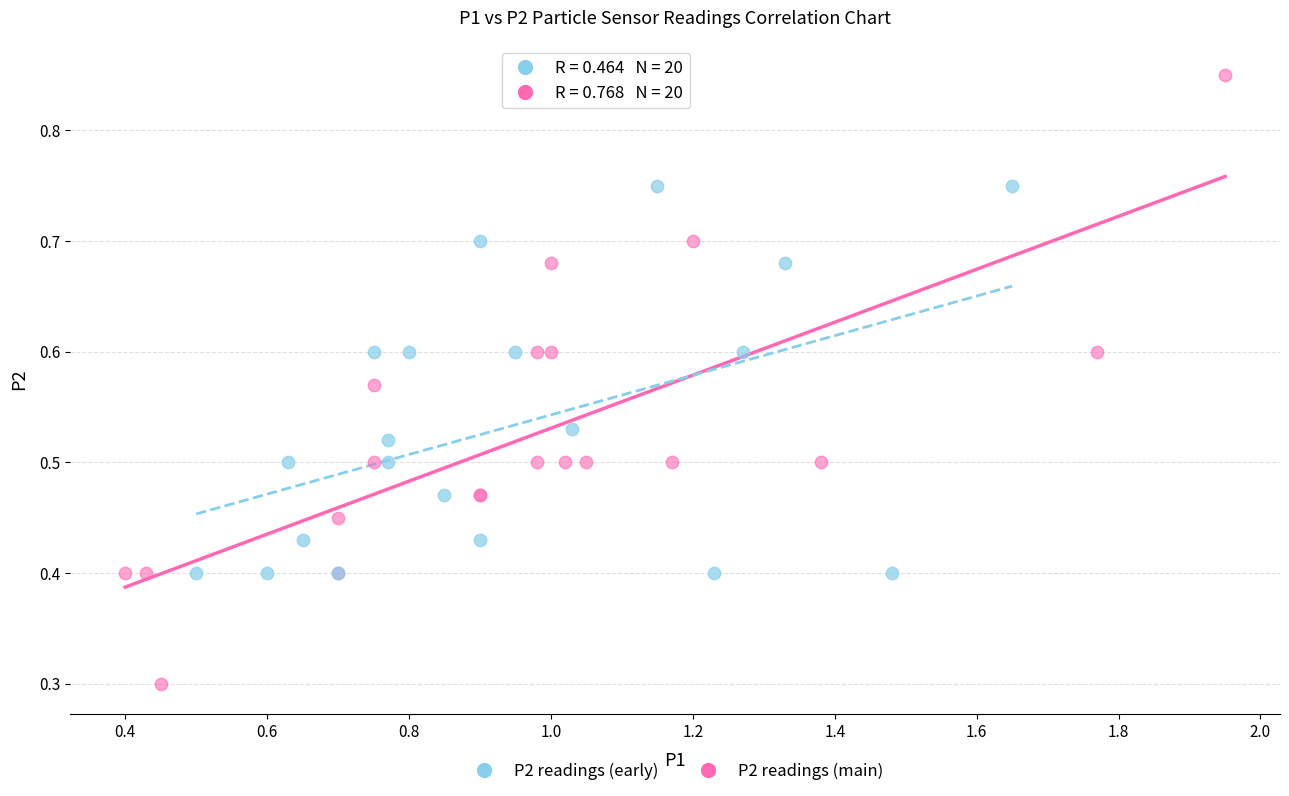

Which series reaches the minimum Y coordinate?

P2 readings (main)